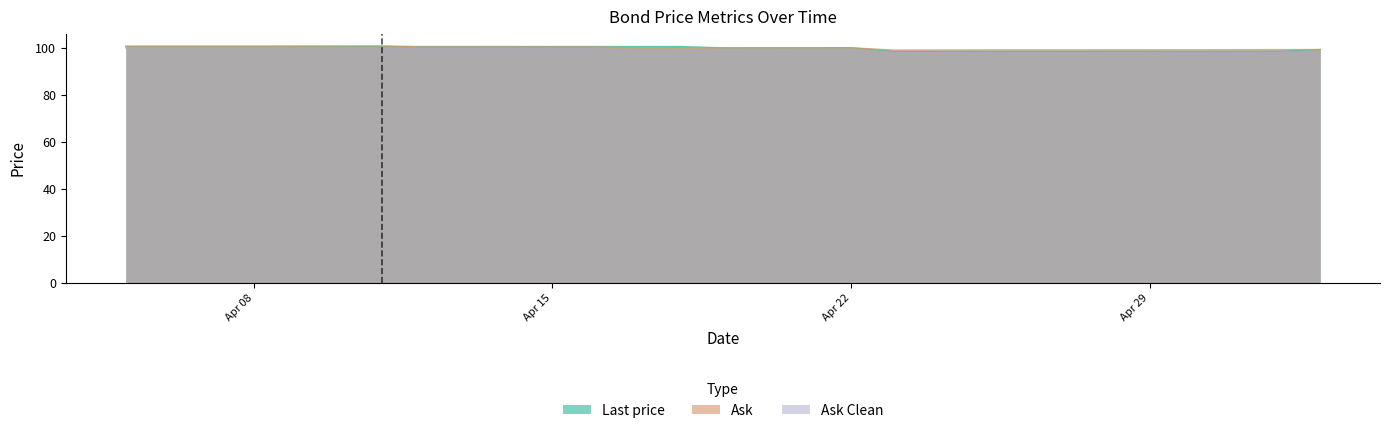

Which category has the lowest value across all series?

2024-05-03